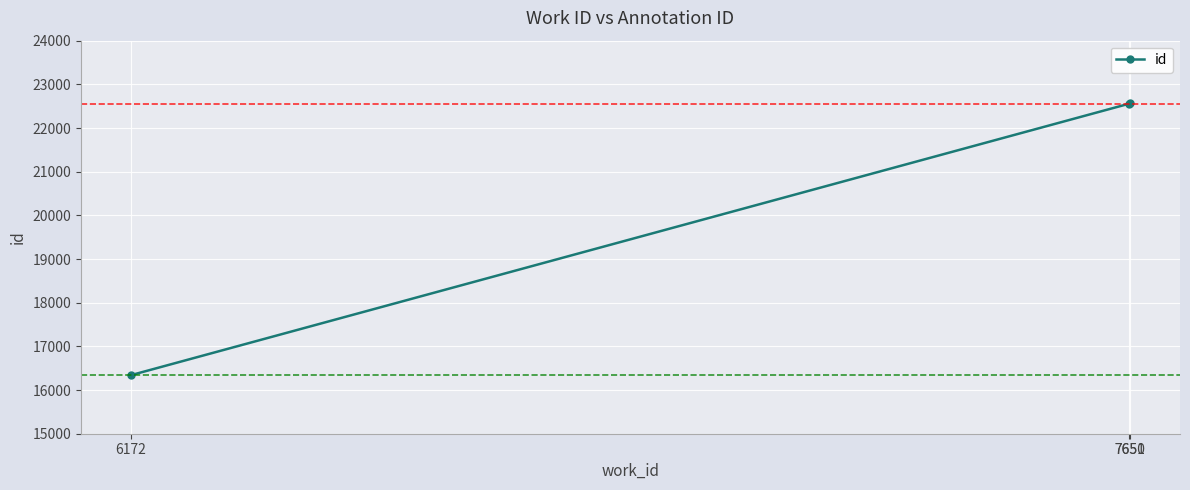

How many distinct data groups are displayed?

1